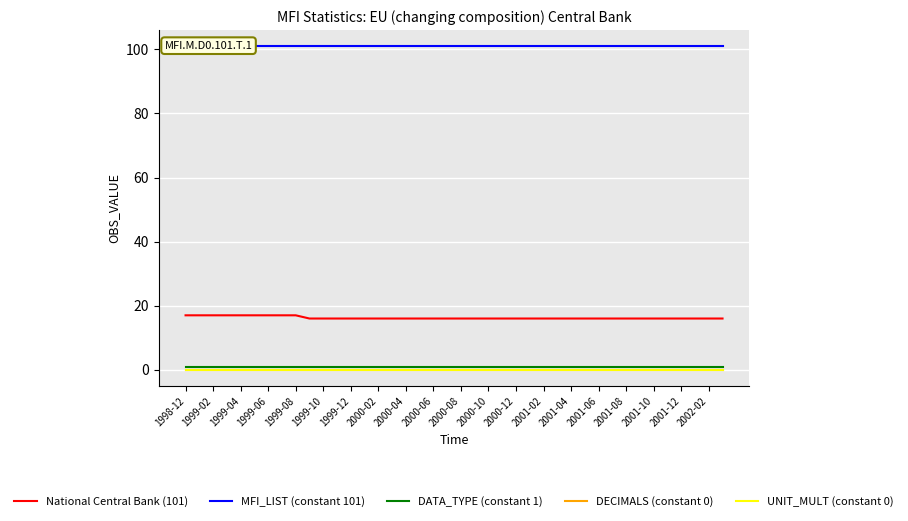

True or false: DECIMALS (constant 0) and UNIT_MULT (constant 0) intersect in this chart.

False